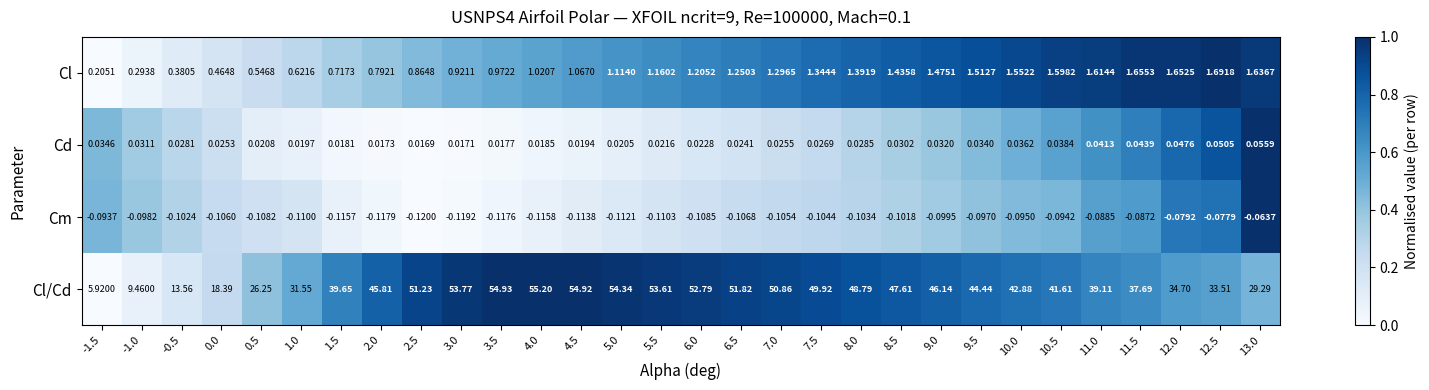

What is the total value across all series at 8.5?

49.0